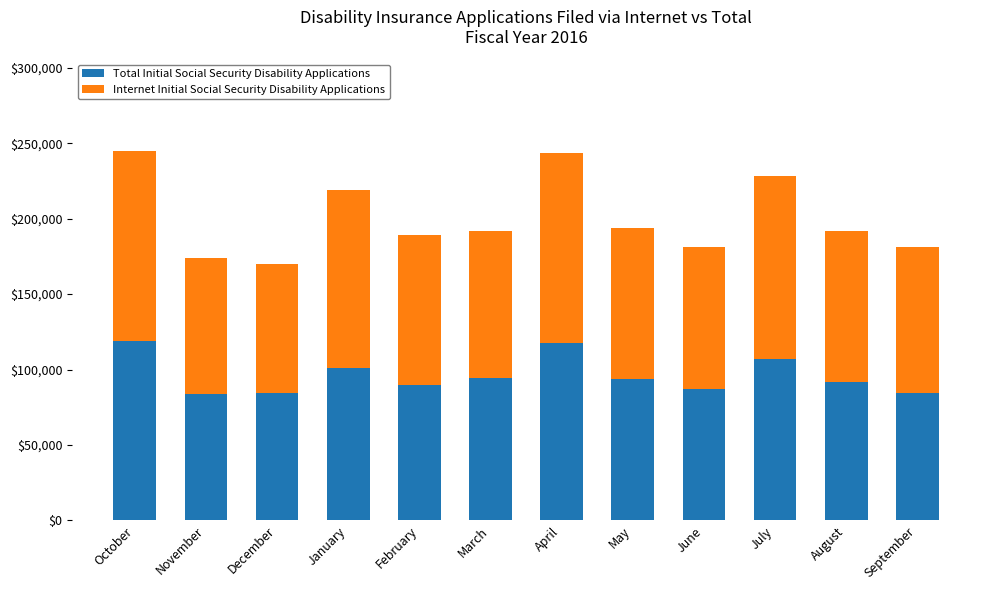

Reading left to right, list all the values displayed in this chart.

Total Initial Social Security Disability Applications: 244599	174105	169912	219367	189174	192076	243558	193897	181050	228531	191747	181097
Internet Initial Social Security Disability Applications: 125971	90199	85147	118587	99166	98015	125640	100320	94258	121544	100290	96916